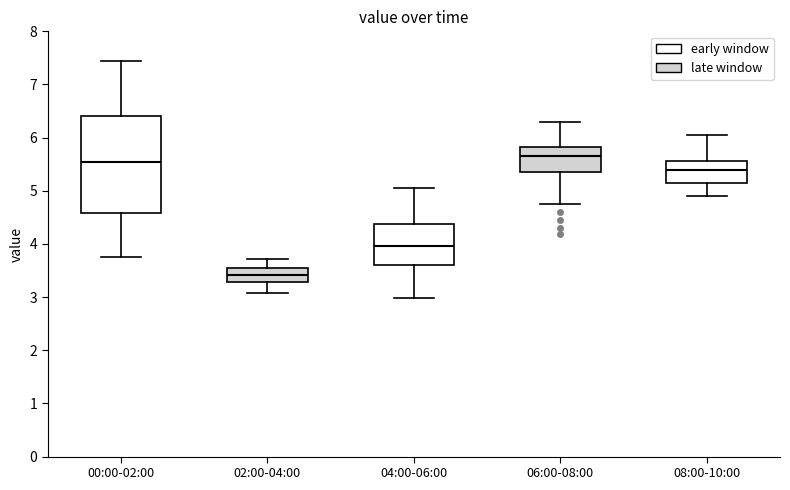

Which box's median line is the lowest?

02:00-04:00